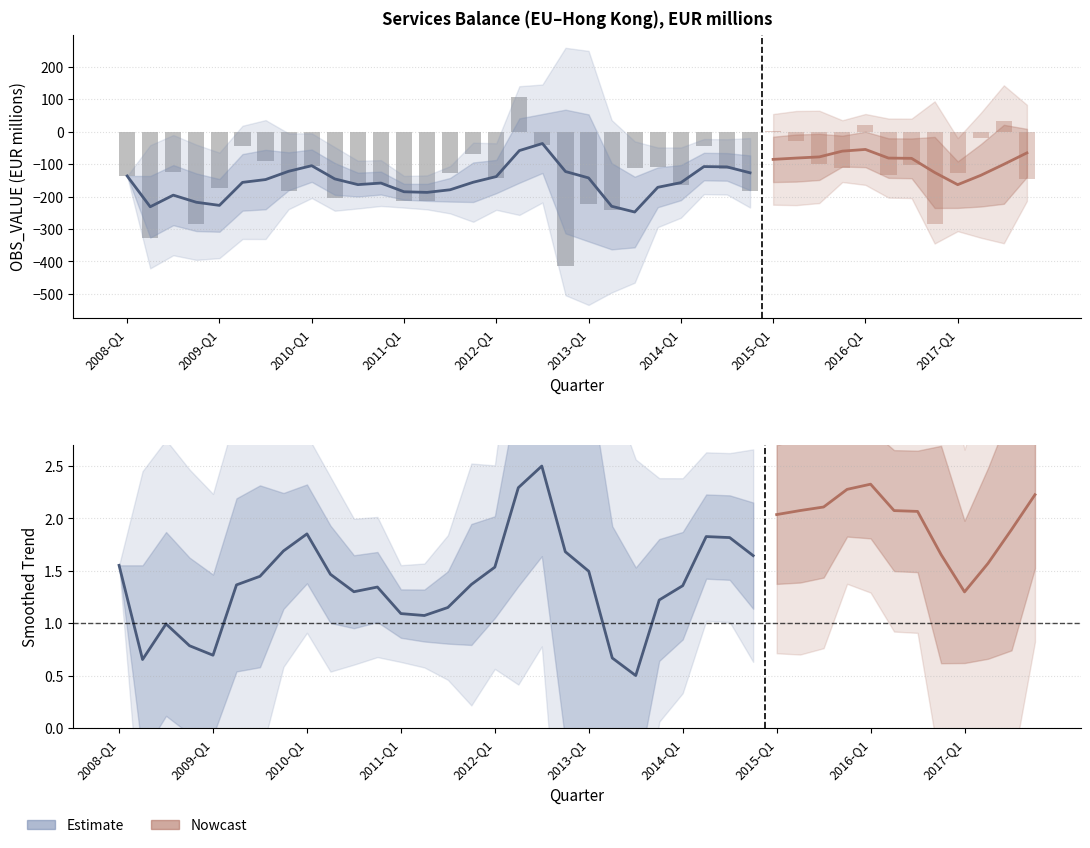

True or false: the data shows -27.6 at 2009-Q2.

False